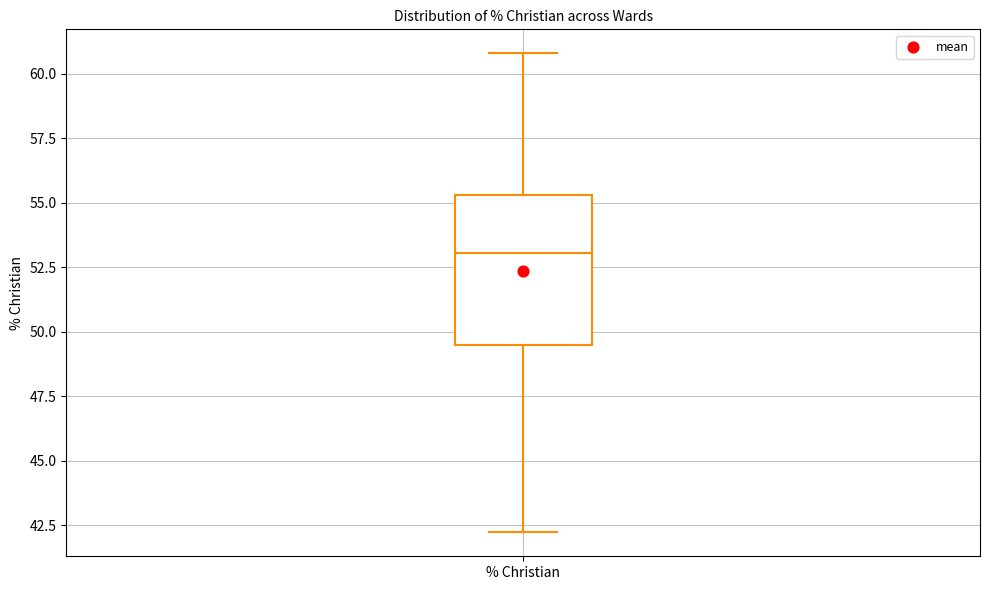

Where does the median line of the box for % Christian sit on the y-axis? The values are not printed on the chart, so give them approximately, as read against the axis.

53.0